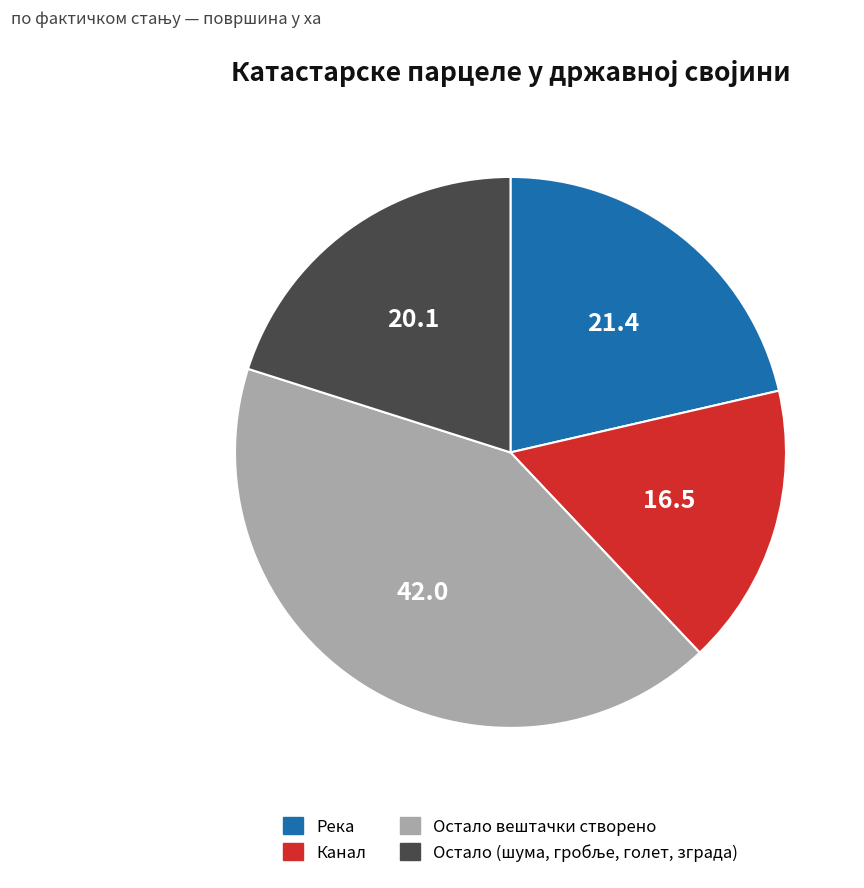

How many segments does this pie chart have?

4